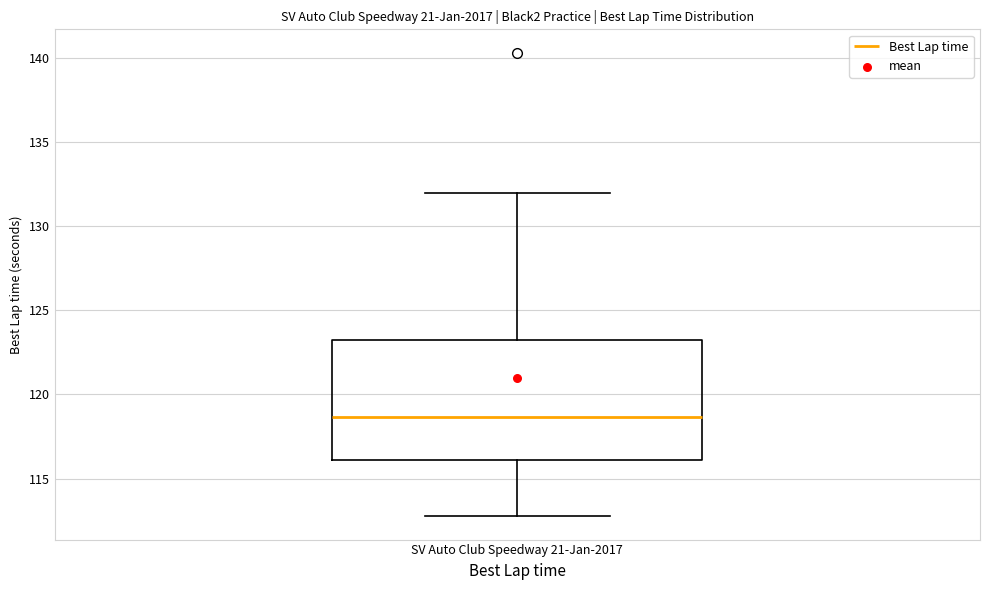

Read this box plot against the y-axis: the position of the median line, the range covered by the box, and the ends of both whiskers. The values are not printed on the chart, so give them approximately, as read against the axis.

median 118.5, box 116.0 to 123.5, whiskers 113.0 to 132.0